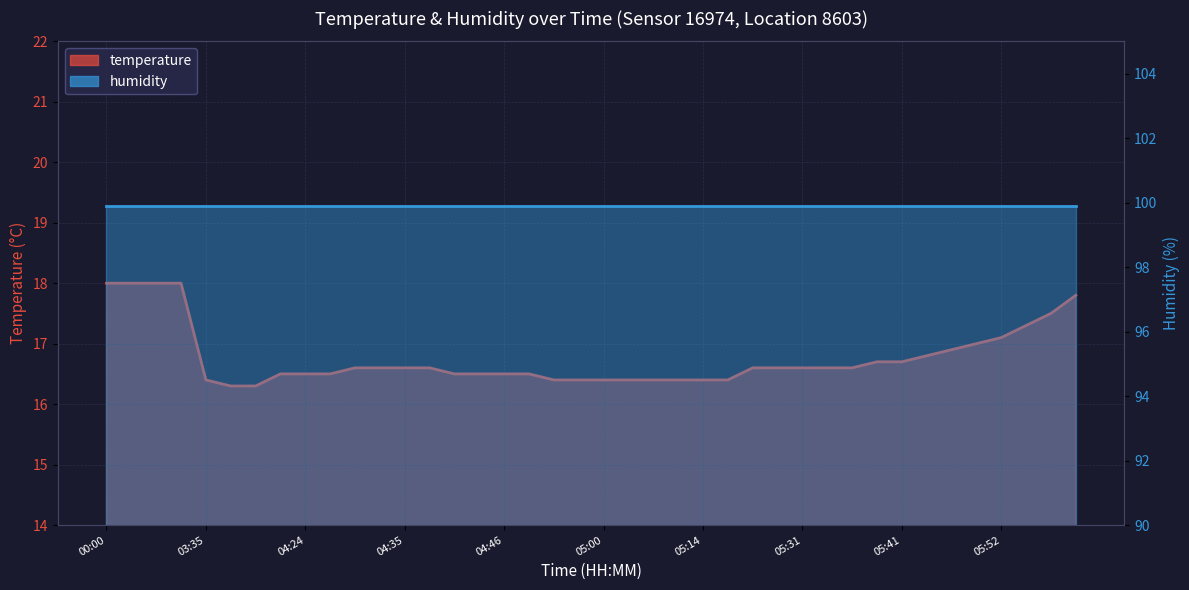

Read the value at 05:39.

16.7